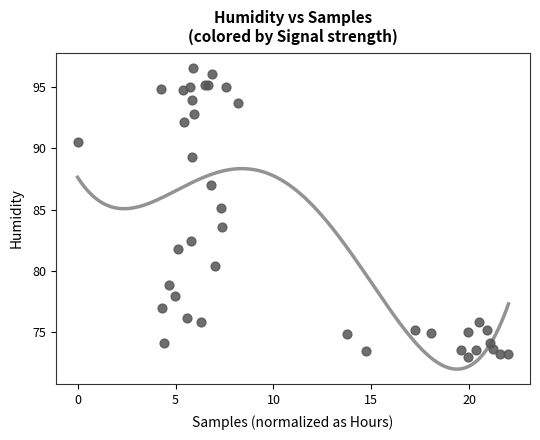

What Y value in the scatter plot is closest to 84?

83.6